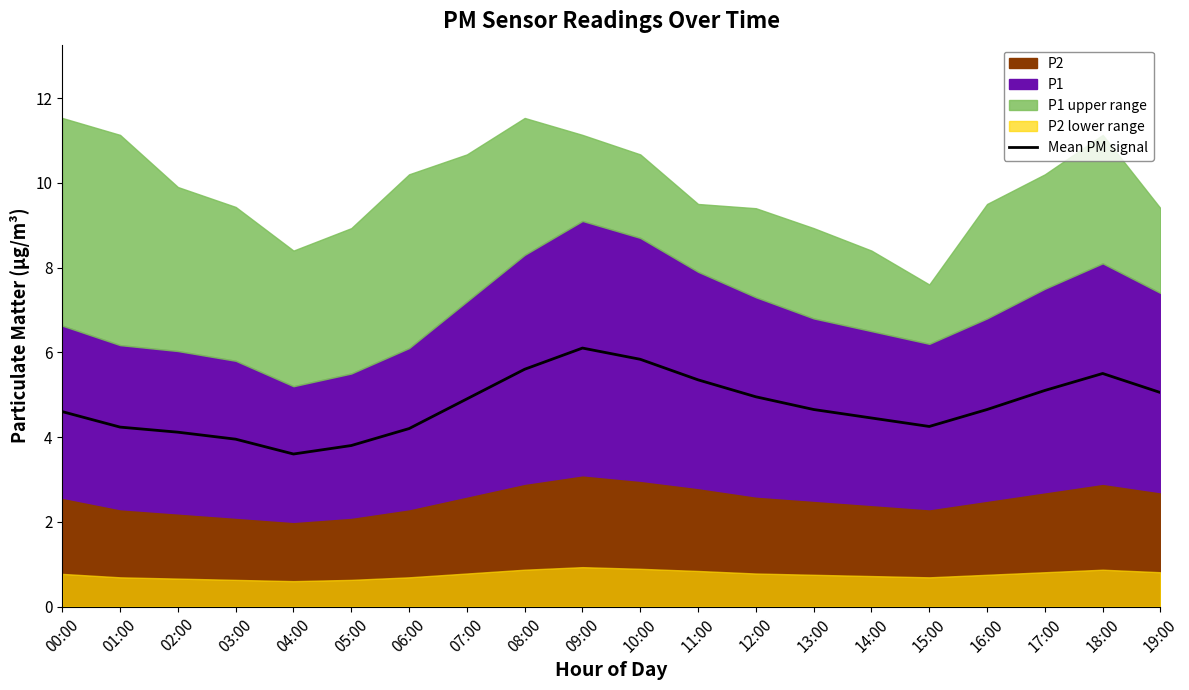

Reading left to right, transcribe all the data shown in this chart.

00:00=4.6	01:00=4.2	02:00=4.1	03:00=4.0	04:00=3.6	05:00=3.8	06:00=4.2	07:00=4.9	08:00=5.6	09:00=6.1	10:00=5.8	11:00=5.3	12:00=5.0	13:00=4.7	14:00=4.5	15:00=4.2	16:00=4.7	17:00=5.1	18:00=5.5	19:00=5.1